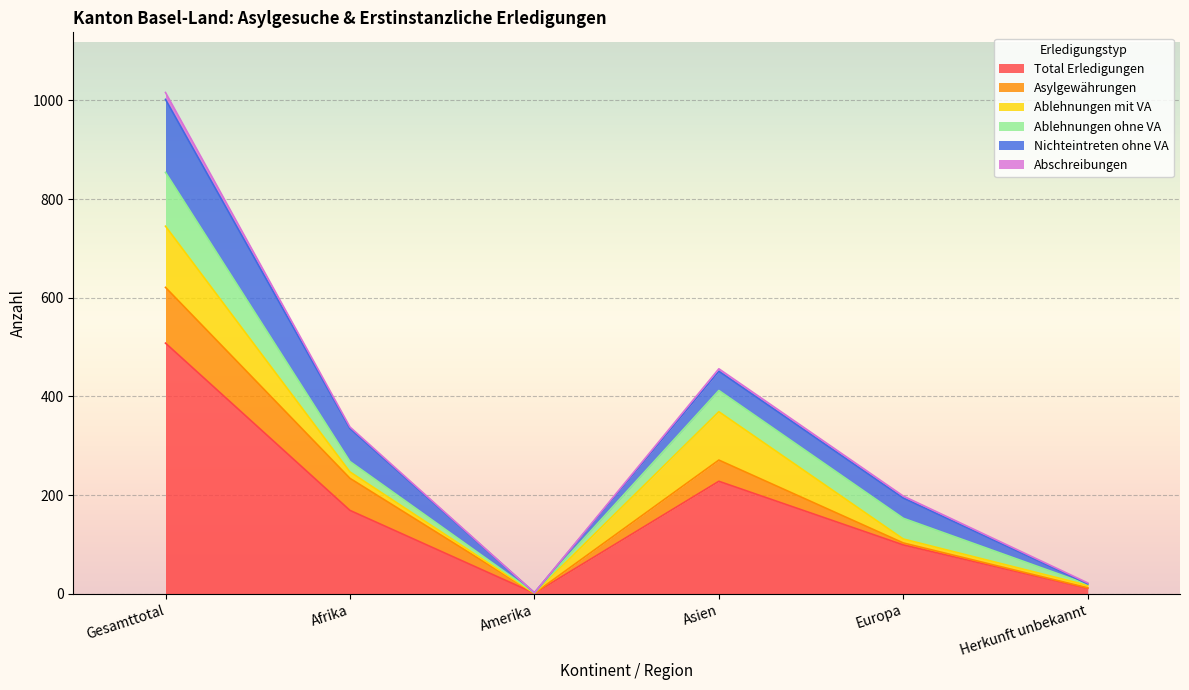

Which series has the largest range (max minus min)?

Total Erledigungen